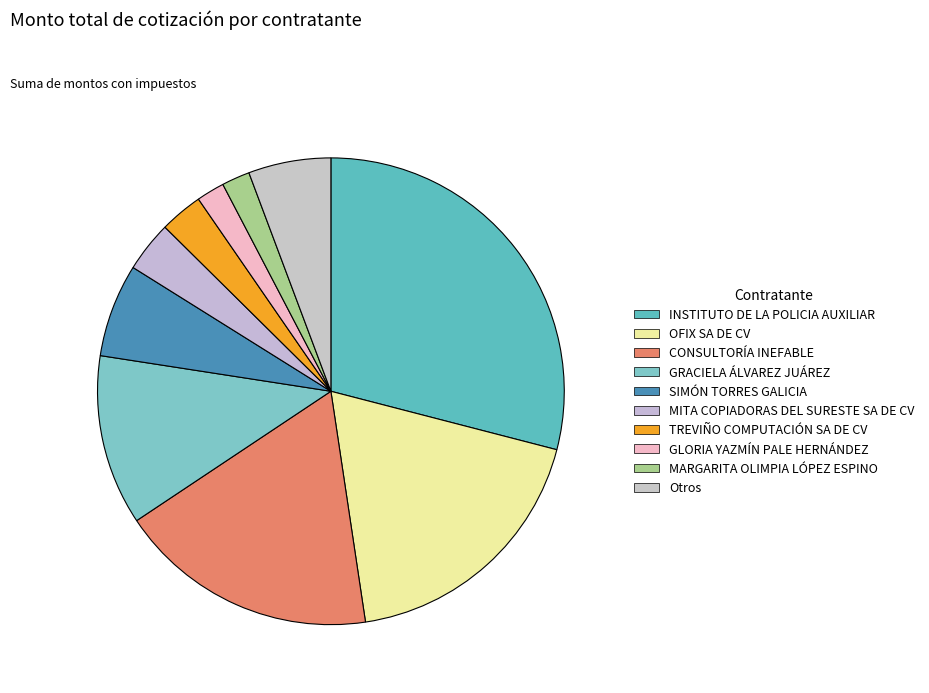

Does any single category account for the majority?

No